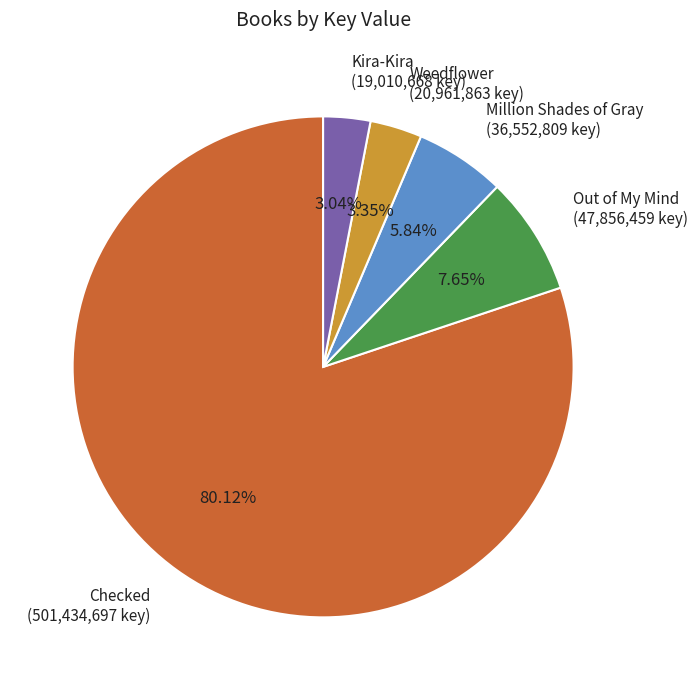

To the nearest percent, what percentage of the pie is Kira-Kira?

3%